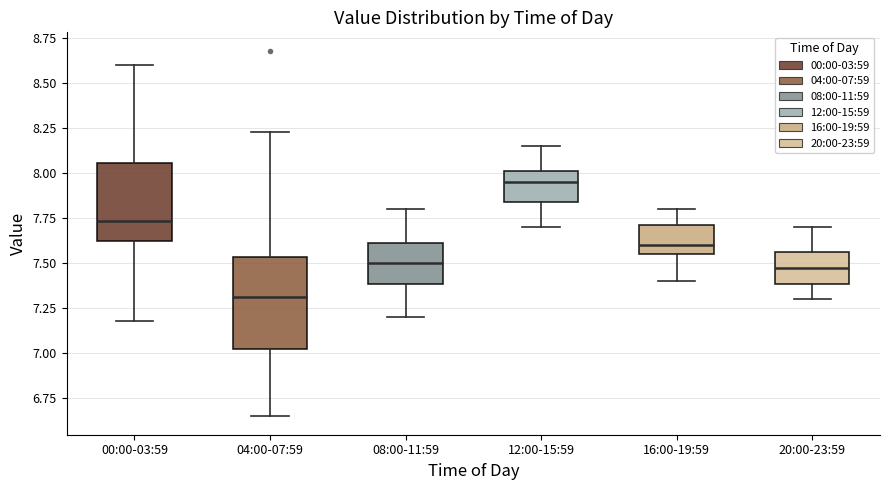

Reading left to right, transcribe this box plot: for each box, give where its median line is, the range the box spans, and where its two whiskers end, as read against the y-axis. The values are not printed on the chart, so give them approximately, as read against the axis.

00:00-03:59: median 7.75, box 7.60 to 8.05, whiskers 7.20 to 8.60
04:00-07:59: median 7.30, box 7.00 to 7.55, whiskers 6.65 to 8.25
08:00-11:59: median 7.50, box 7.40 to 7.60, whiskers 7.20 to 7.80
12:00-15:59: median 7.95, box 7.85 to 8.00, whiskers 7.70 to 8.15
16:00-19:59: median 7.60, box 7.55 to 7.70, whiskers 7.40 to 7.80
20:00-23:59: median 7.50, box 7.40 to 7.55, whiskers 7.30 to 7.70